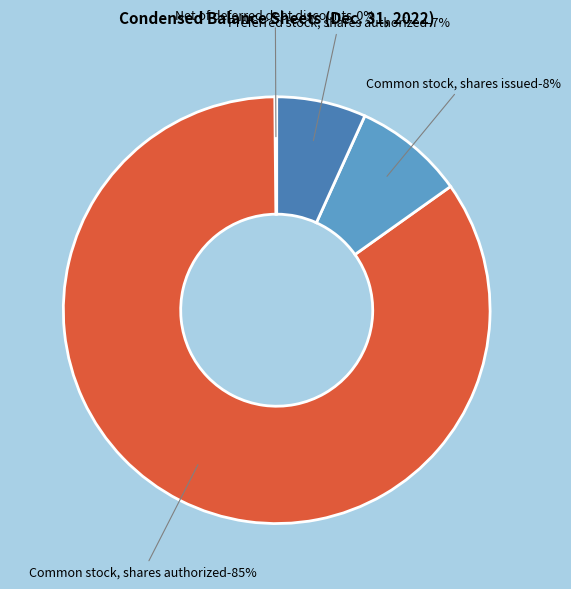

How many segments does this pie chart have?

4